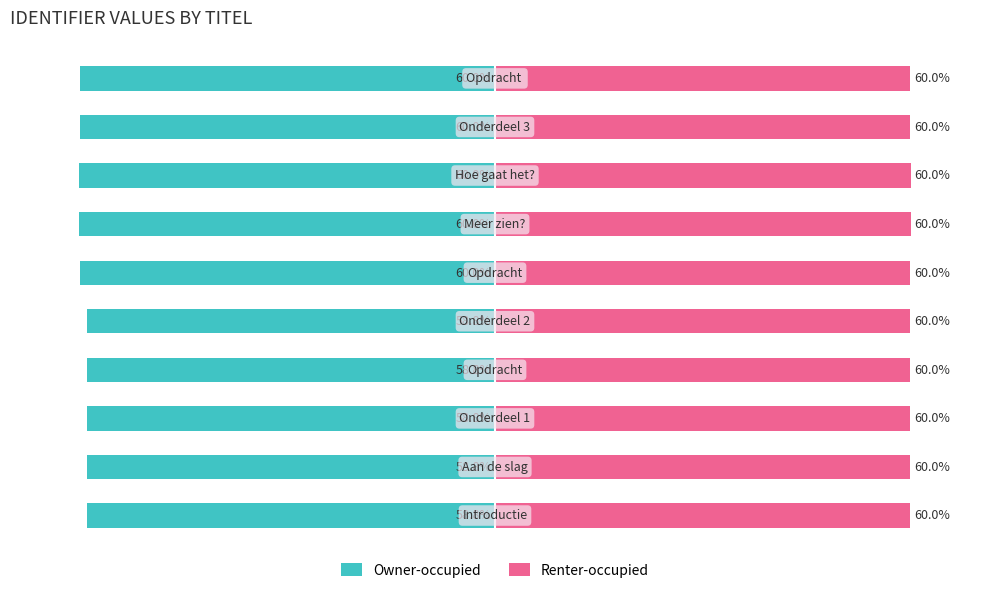

What is the approximate value of Renter-occupied at 7?

60.0